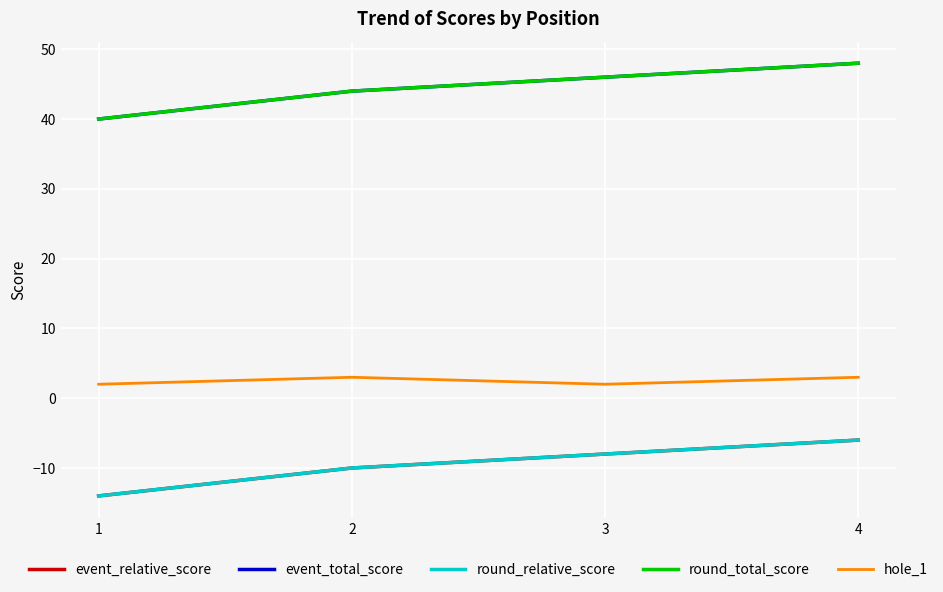

Which series has the largest range (max minus min)?

event_relative_score